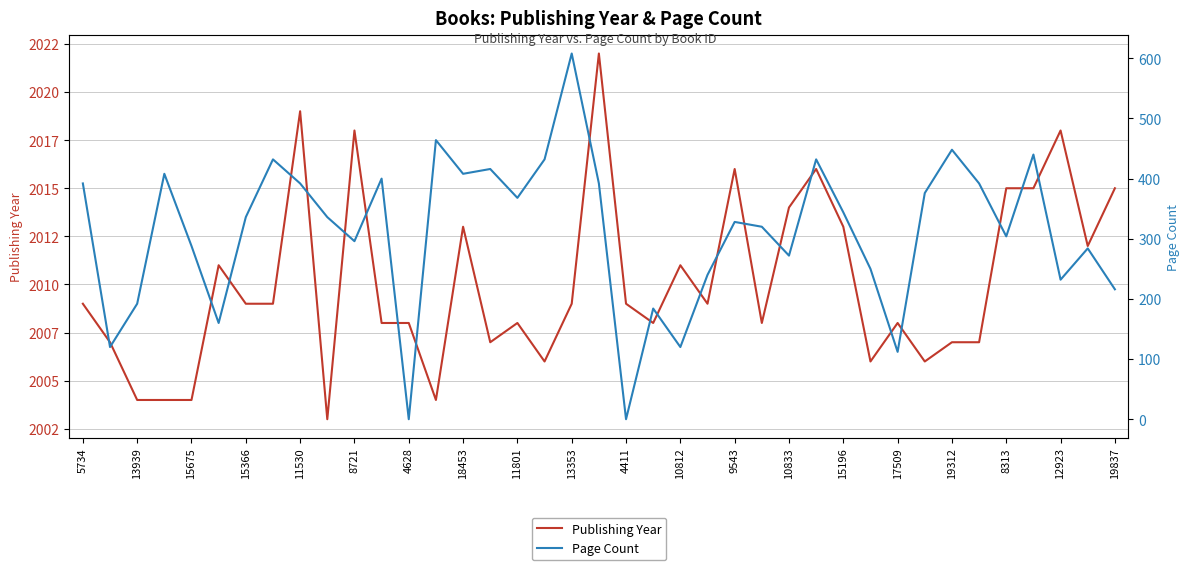

What are all the series names shown in the legend?

Publishing Year, Page Count